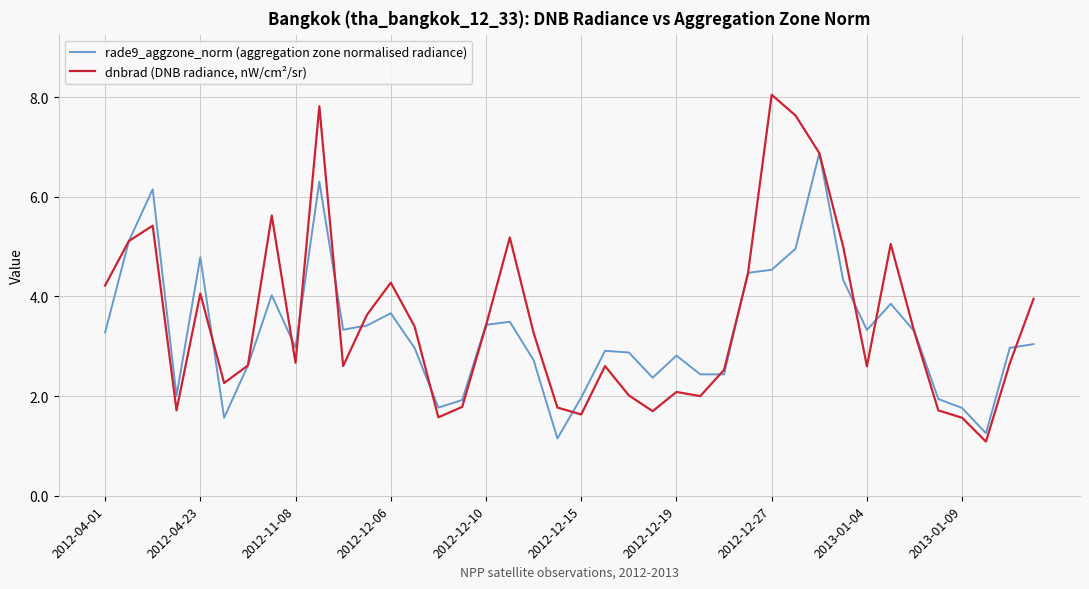

True or false: dnbrad (DNB radiance, nW/cm²/sr) has more than 2 interior local peaks.

True